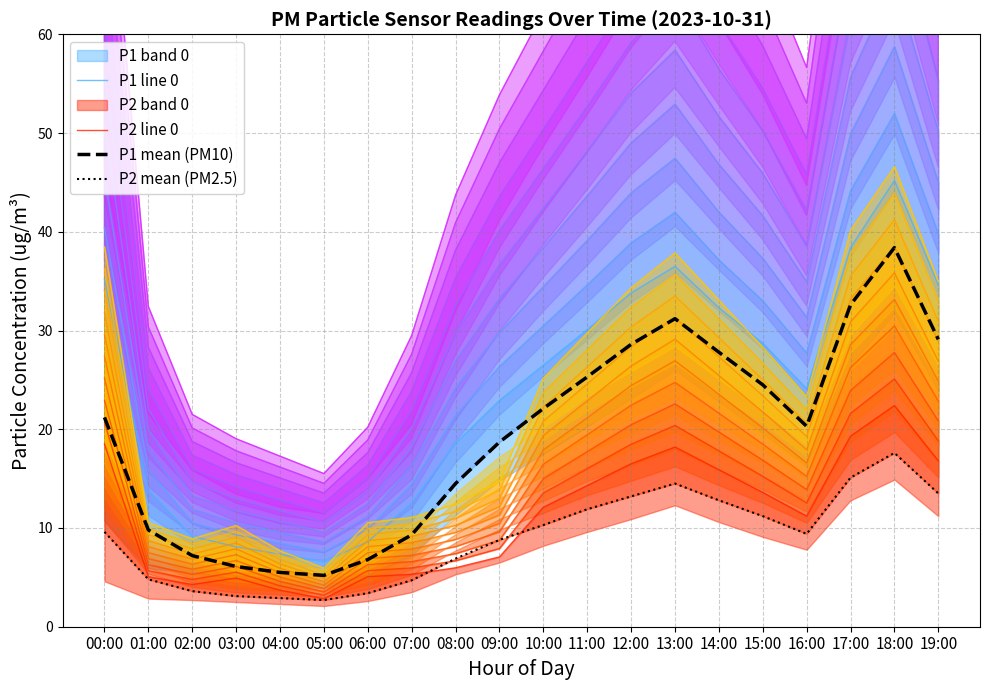

What is the lowest value of the P1 mean (PM10) series?

5.2